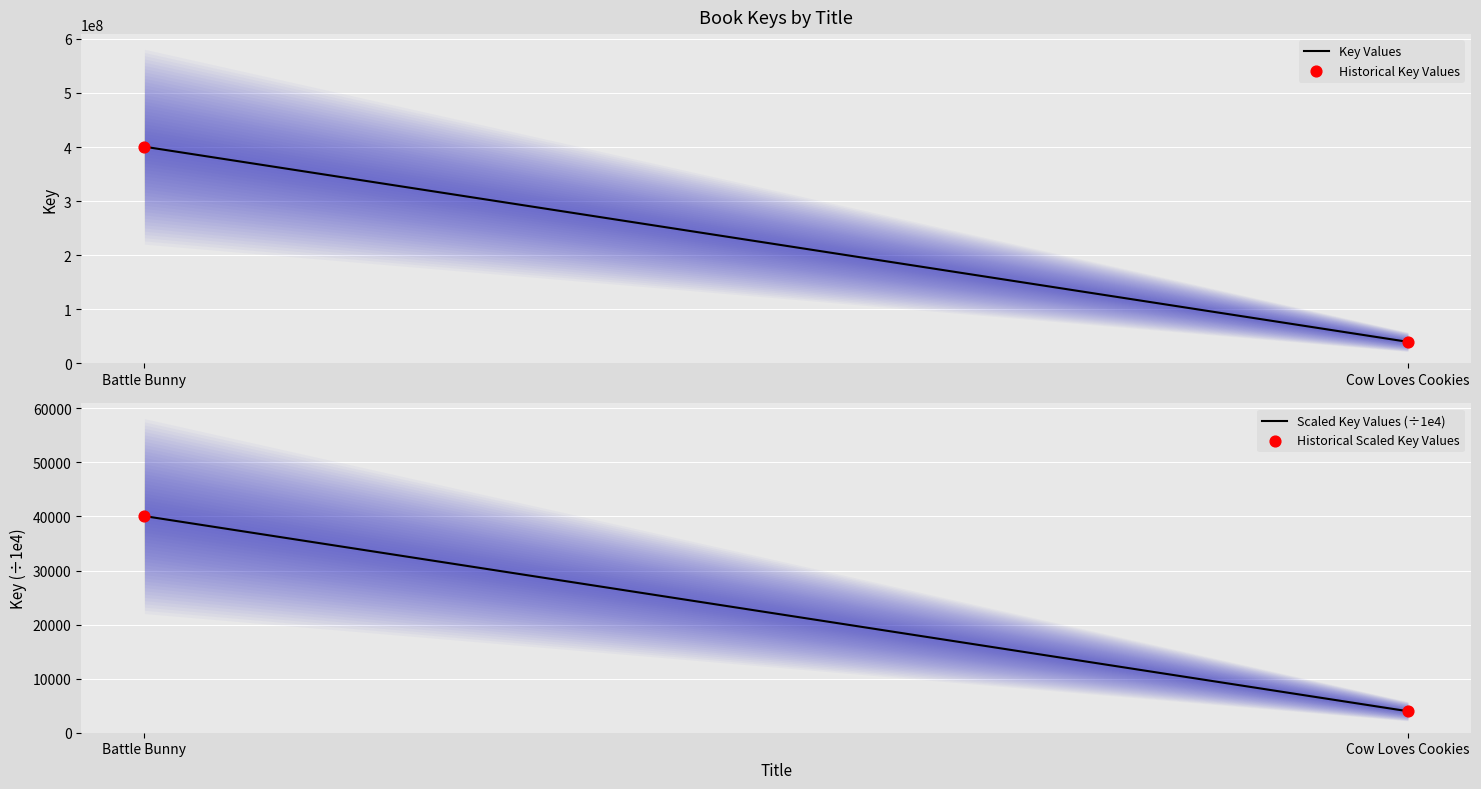

What is the total value across all series at Battle Bunny?

801332583.2